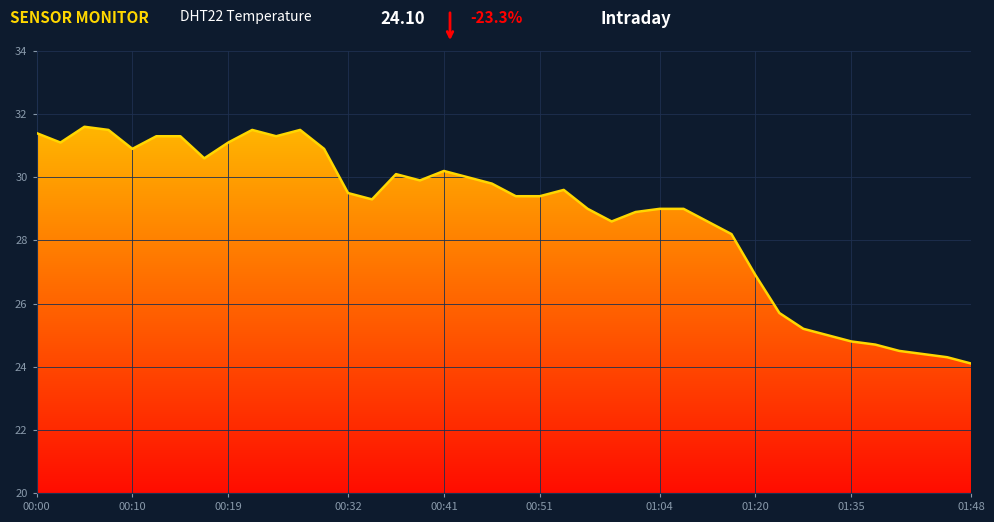

What is the maximum value shown in the chart?

31.6